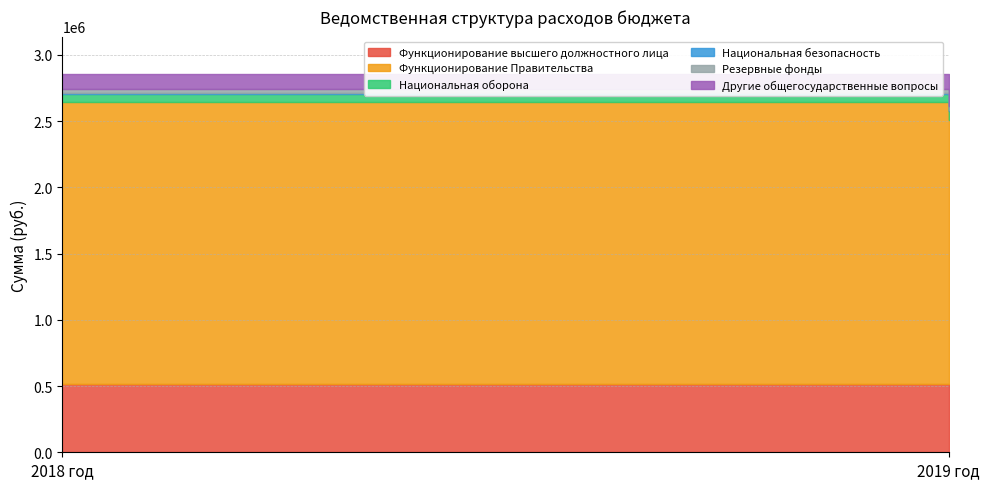

True or false: Национальная безопасность has a value of 3892 at 2018 год.

False